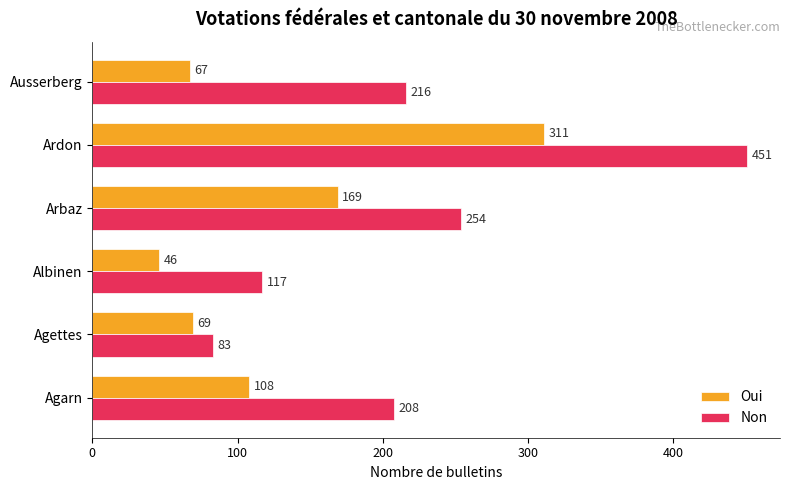

Which category has the lowest value across all series?

Albinen